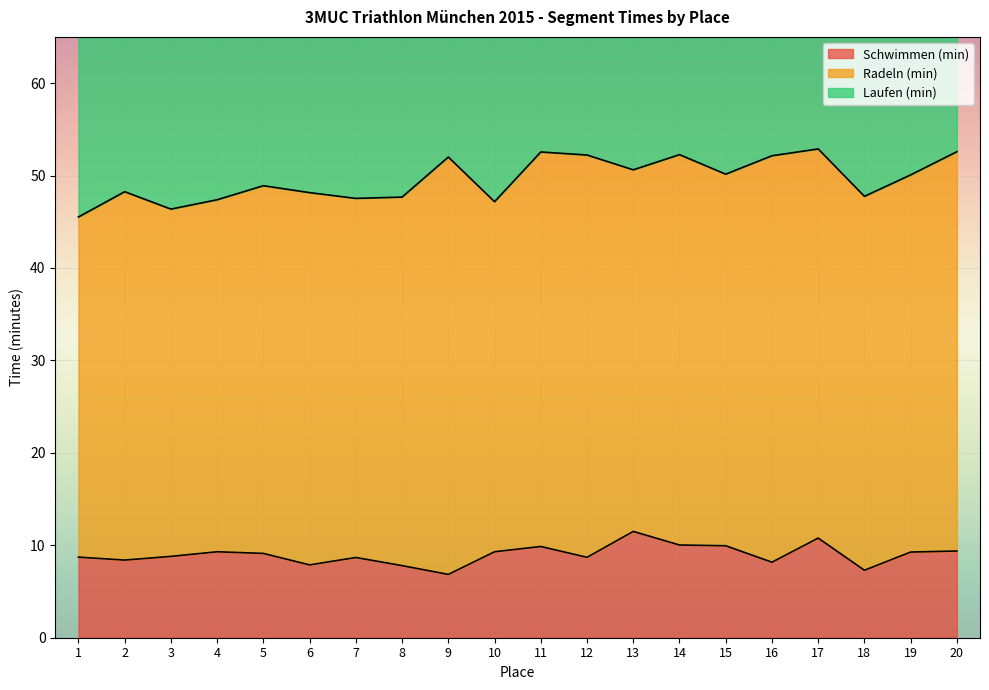

Reading left to right, transcribe all the data shown in this chart.

Schwimmen (min): 8.7	8.4	8.8	9.3	9.1	7.9	8.7	7.8	6.8	9.3	9.9	8.7	11.5	10.0	9.9	8.2	10.8	7.3	9.3	9.4
Radeln (min): 36.8	39.9	37.6	38.1	39.8	40.3	38.9	39.9	45.1	37.9	42.7	43.5	39.1	42.2	40.2	44.0	42.1	40.5	40.8	43.2
Laufen (min): 21.1	20.4	22.4	21.4	20.7	23.0	23.6	25.2	21.4	26.4	21.0	21.5	23.2	21.6	23.7	22.4	21.9	27.1	24.9	22.7